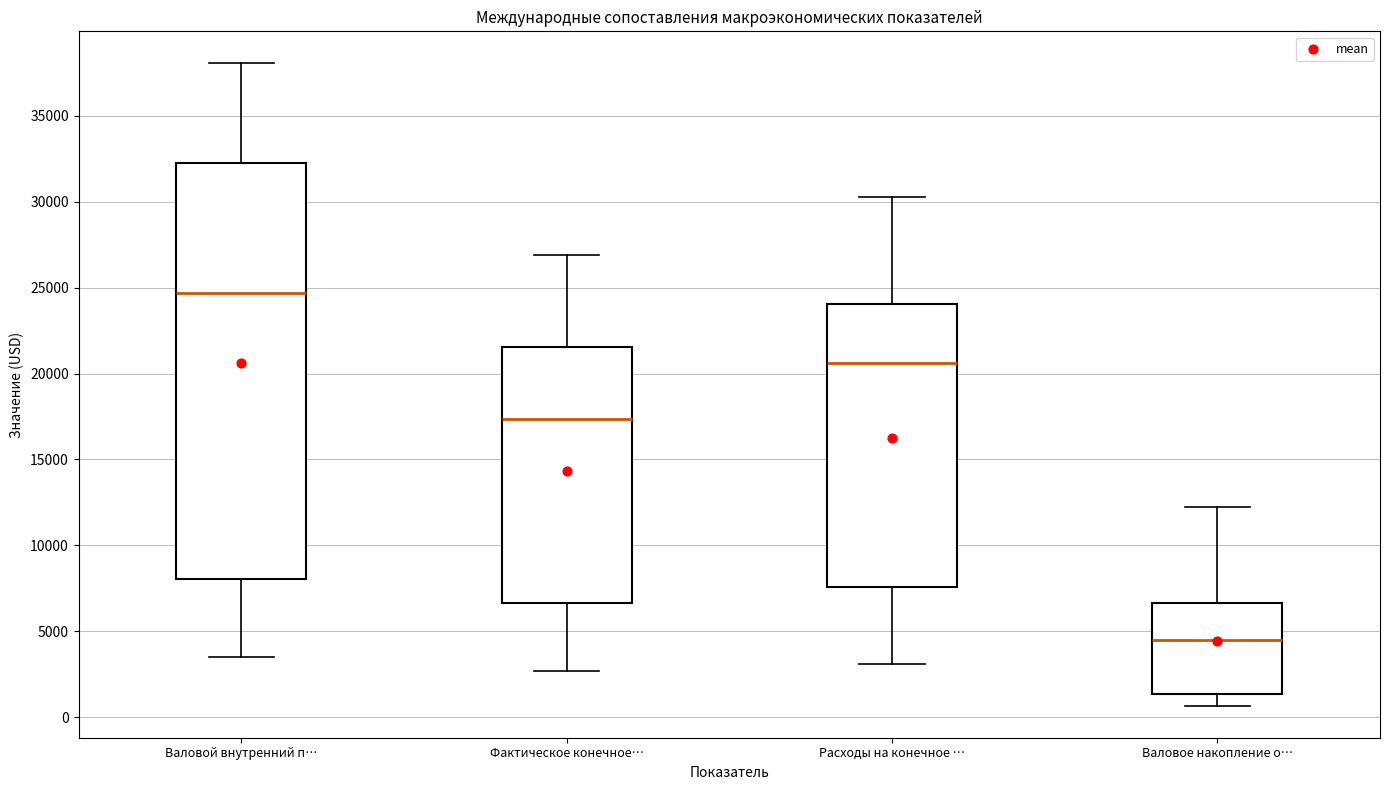

Which box is the tallest, from its lower edge to its upper edge?

Валовой внутренний п…